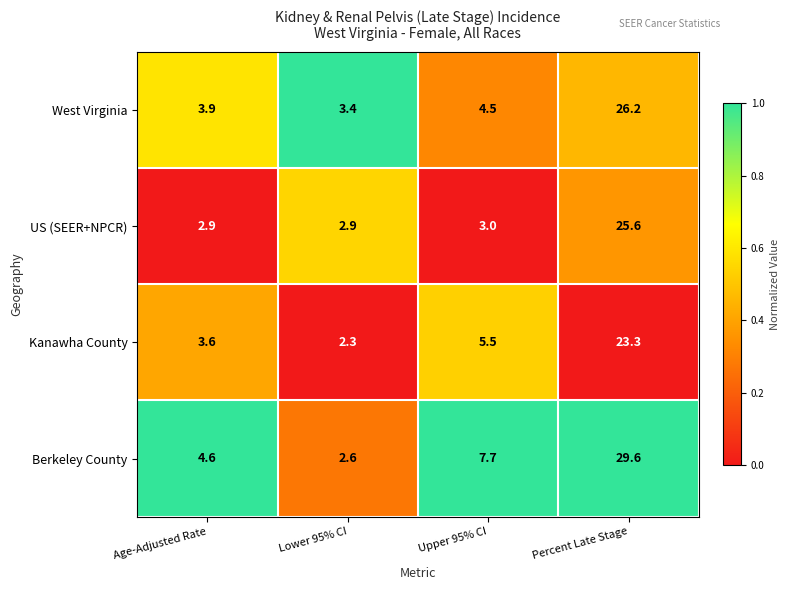

What is the difference between the Kanawha County values at Age-Adjusted Rate and Lower 95% CI?

1.3